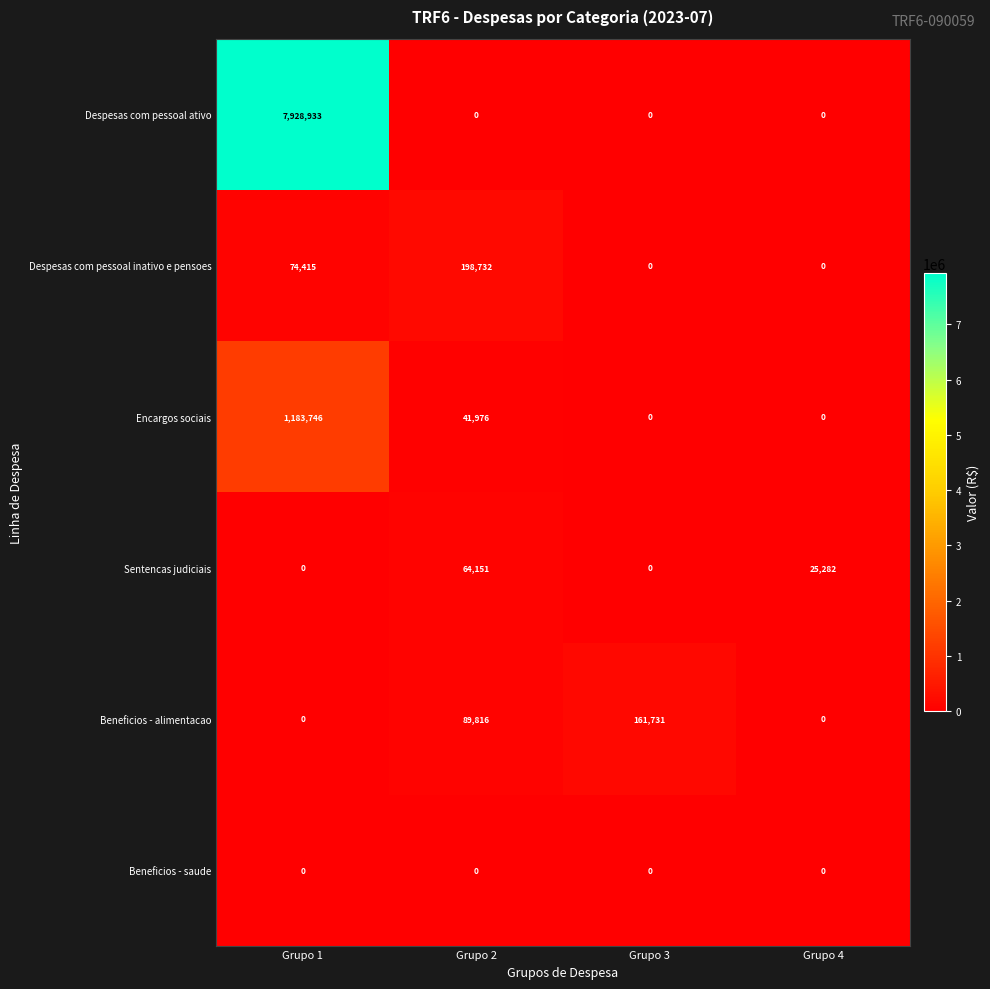

What is the sum of the Sentencas judiciais values at Grupo 3 and Grupo 2?

64151